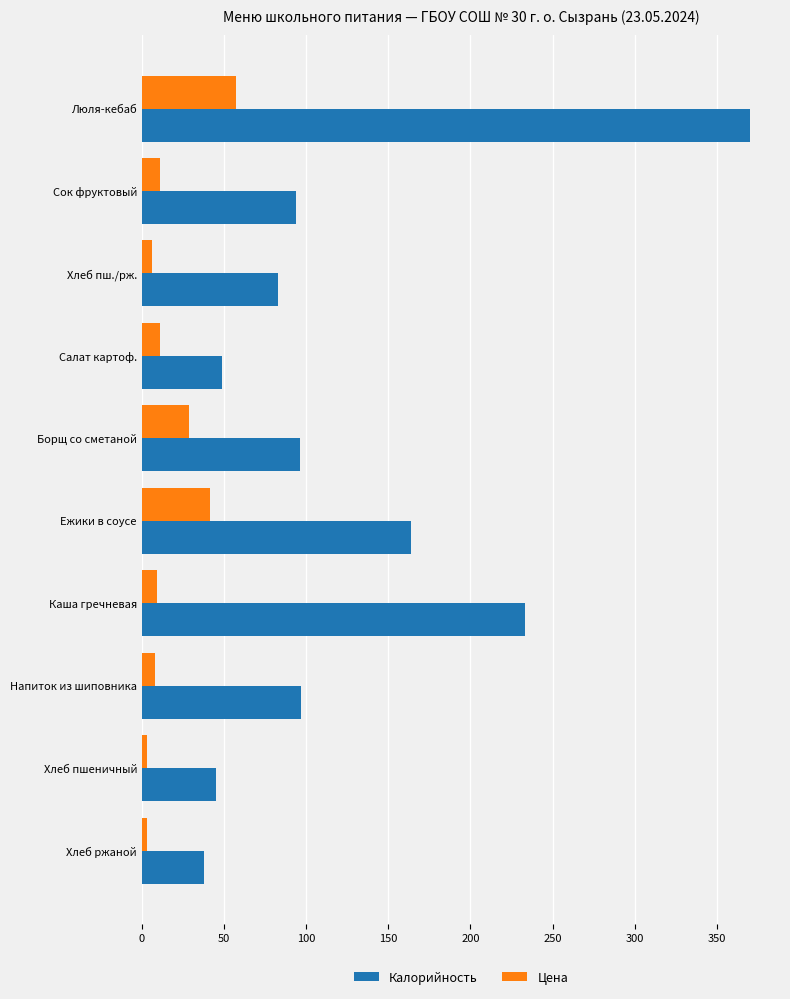

What is the lowest value of the Цена series?

3.1